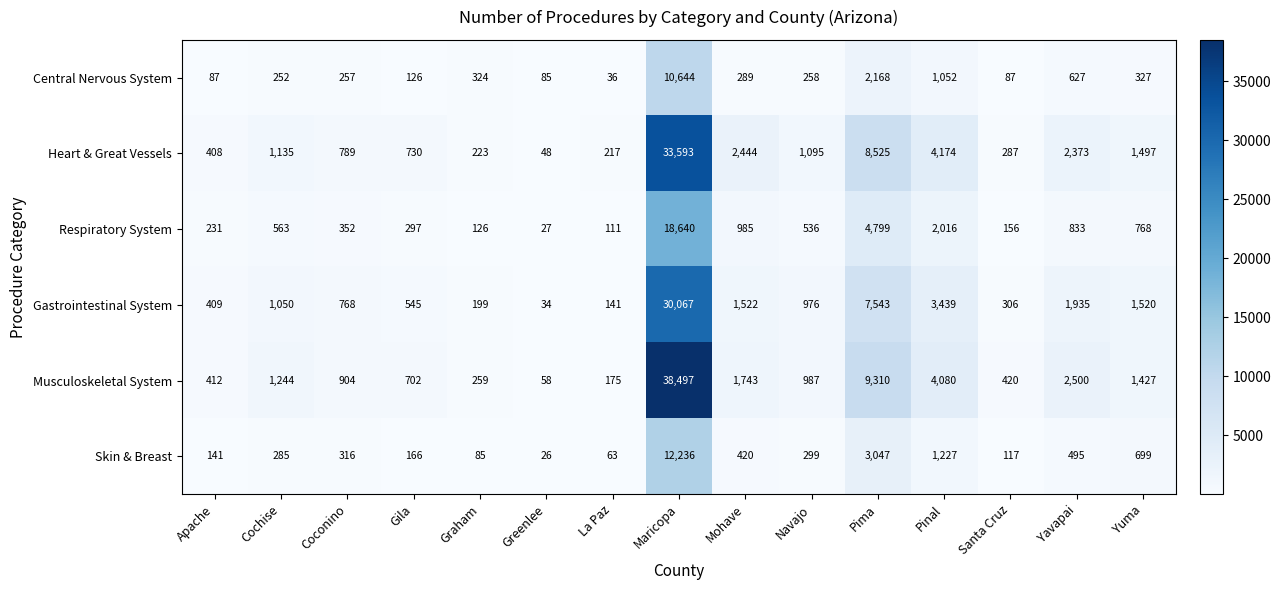

At how many categories does at least one series exceed 28937?

1